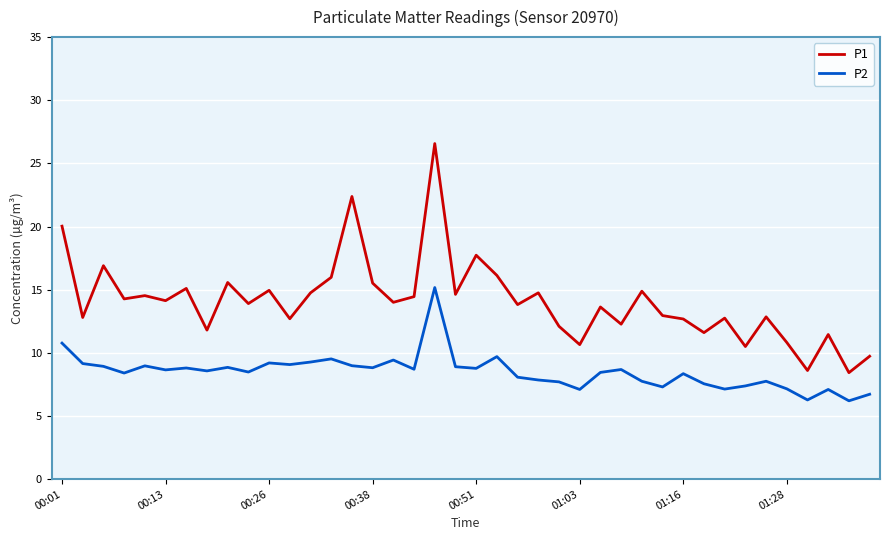

Rank the series by their average value, from lowest to highest.

P2, P1